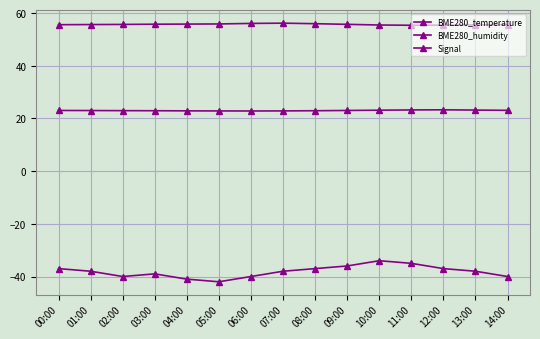

What is the label of the 4th point from the right?

11:00